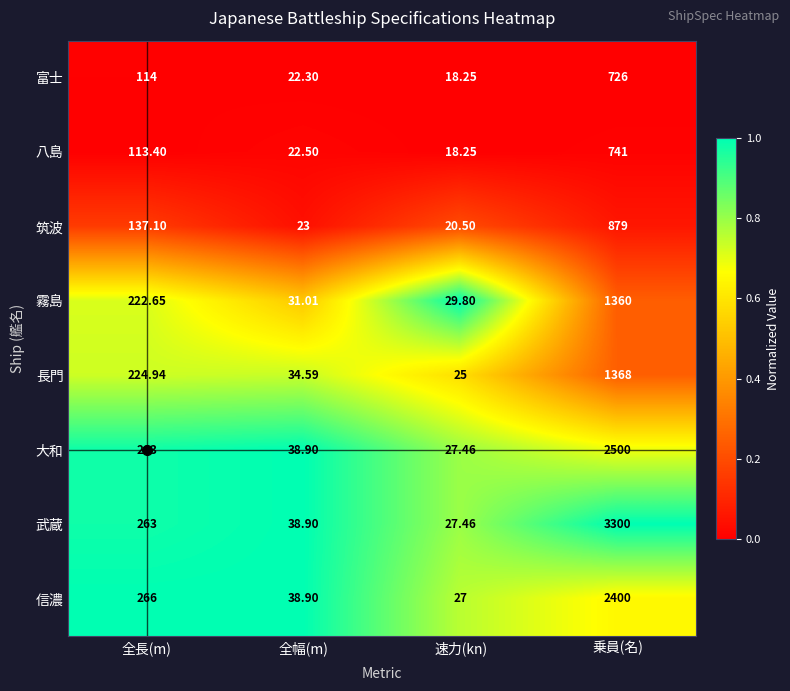

What is the maximum value shown in the chart?

3300.0